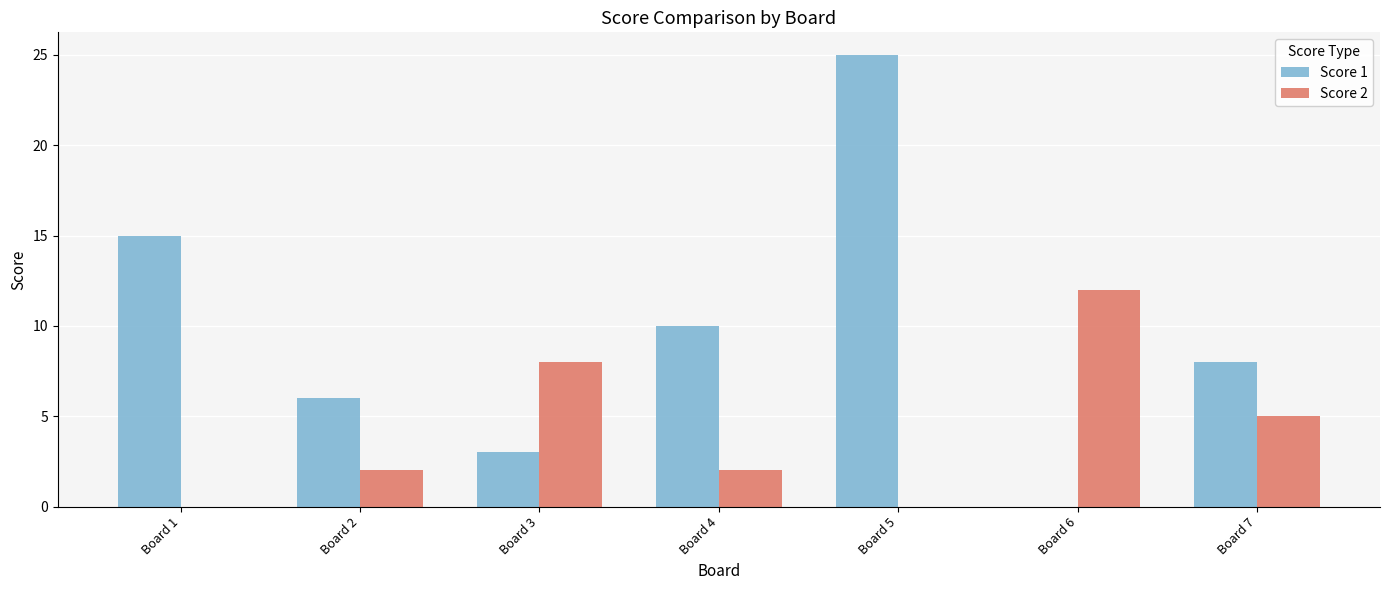

At which category does the chart reach its peak across all series?

Board 5